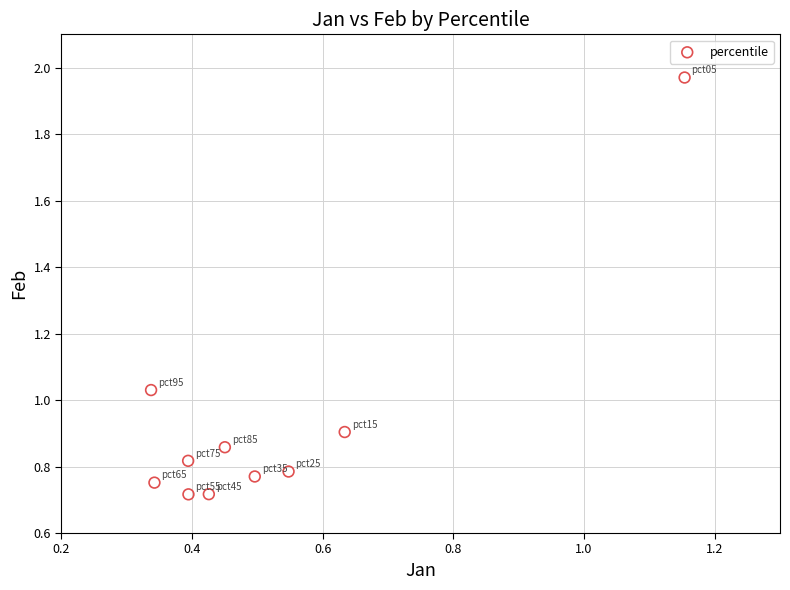

What is the average X value?

0.5